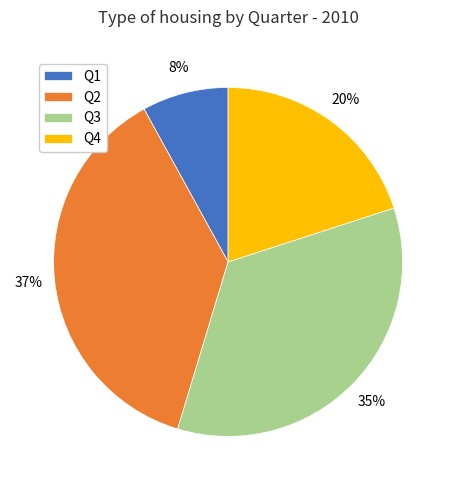

Rank the categories by value from lowest to highest.

Q1, Q4, Q3, Q2